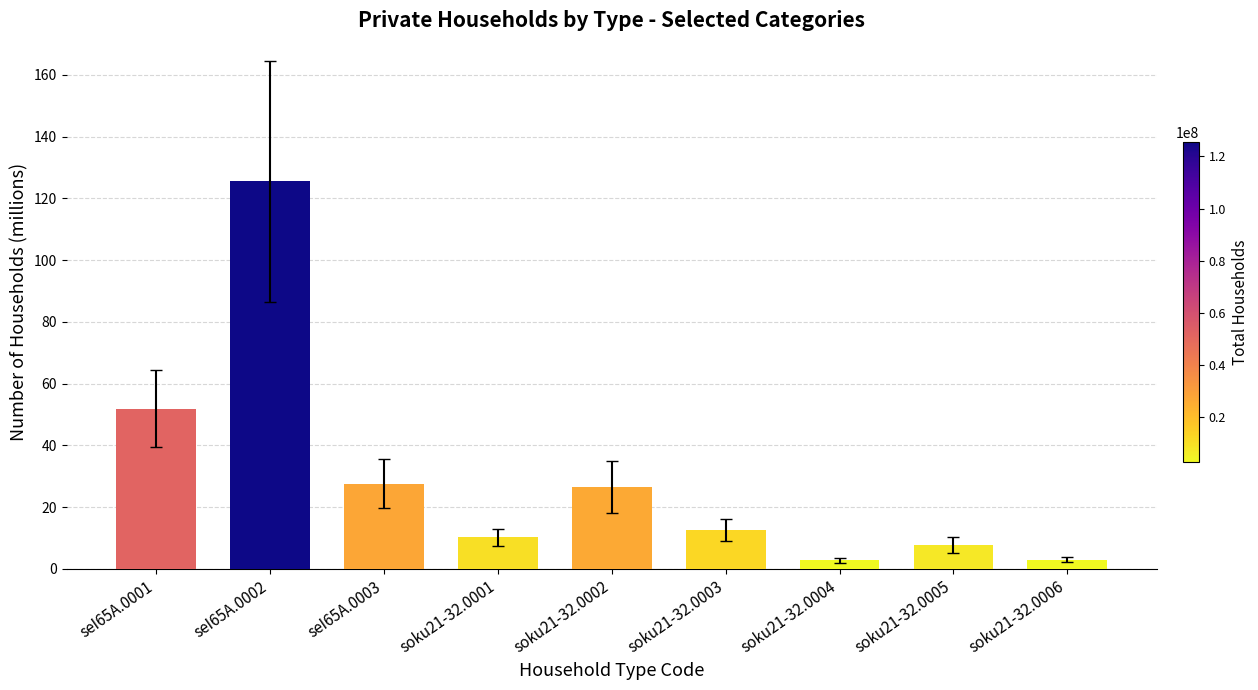

How many data points does each series have?

9